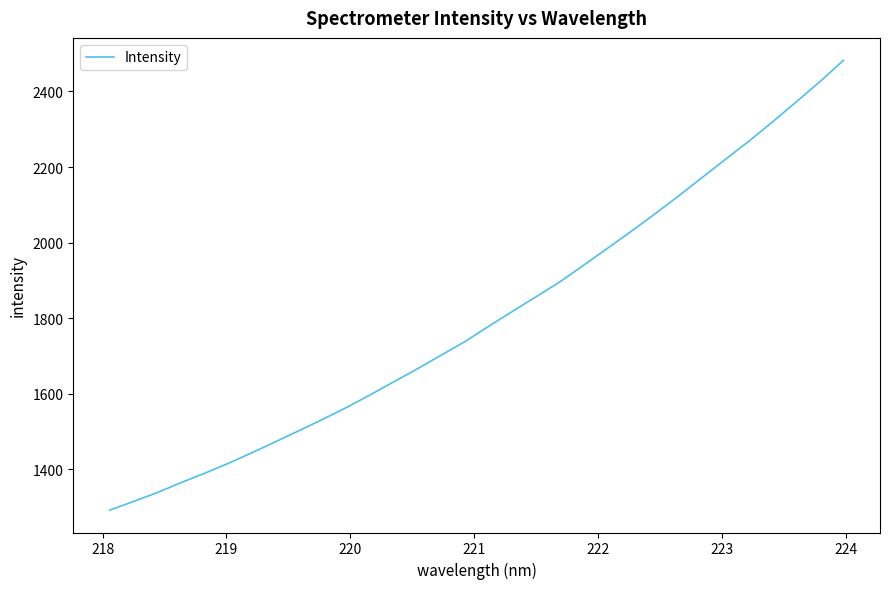

What is the maximum value shown in the chart?

2482.3